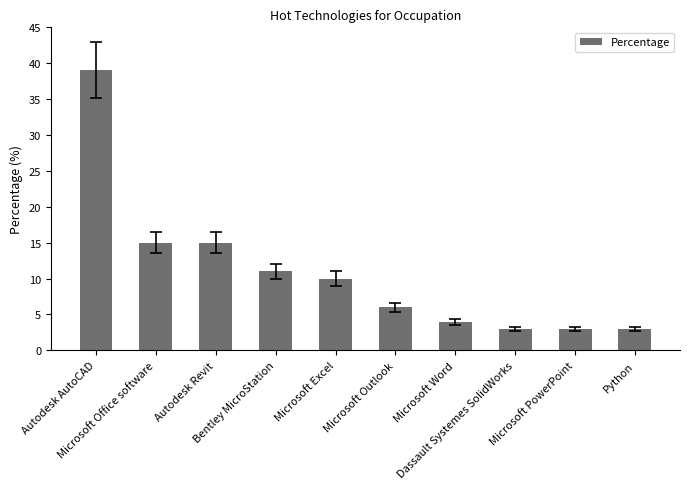

What is the sum of all values?

109